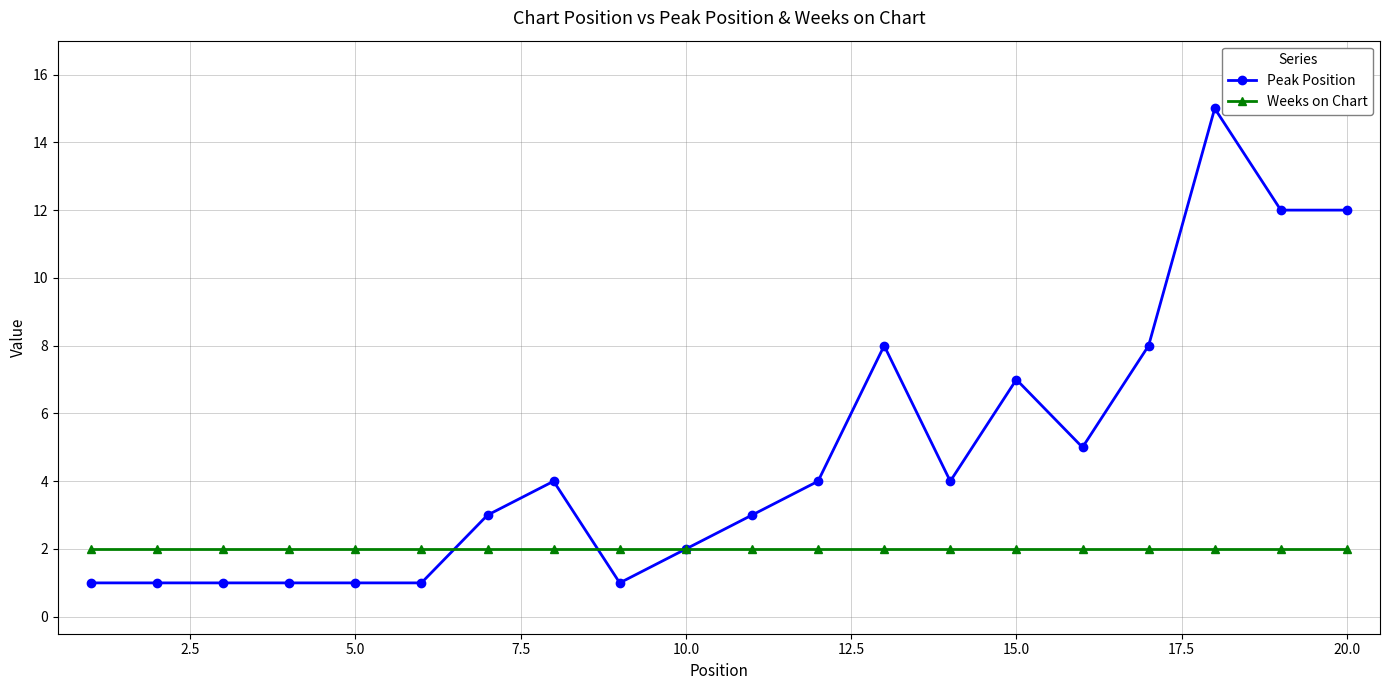

True or false: Peak Position has more than 2 interior local peaks.

True